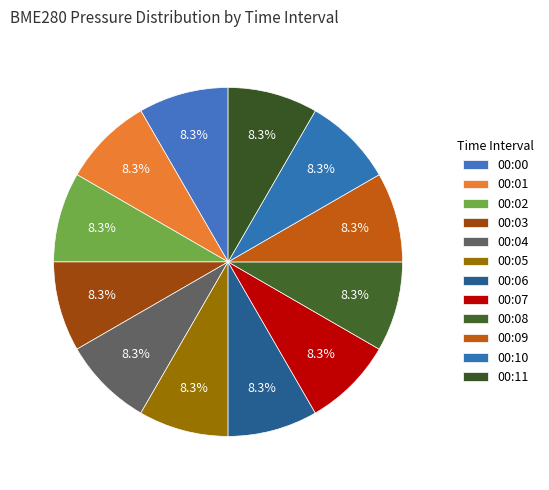

Combined, do 00:00 and 00:08 account for over 50%?

No